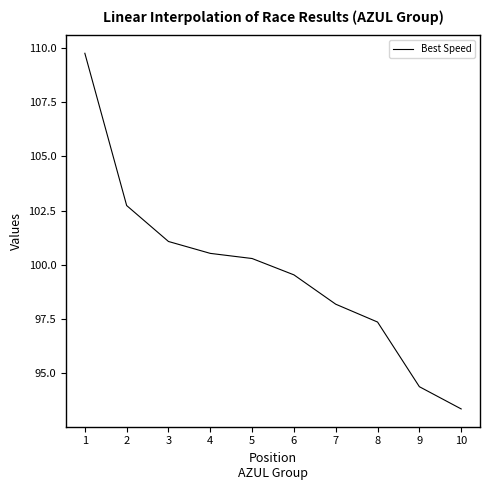

Rank the categories by value from lowest to highest.

10, 9, 8, 7, 6, 5, 4, 3, 2, 1